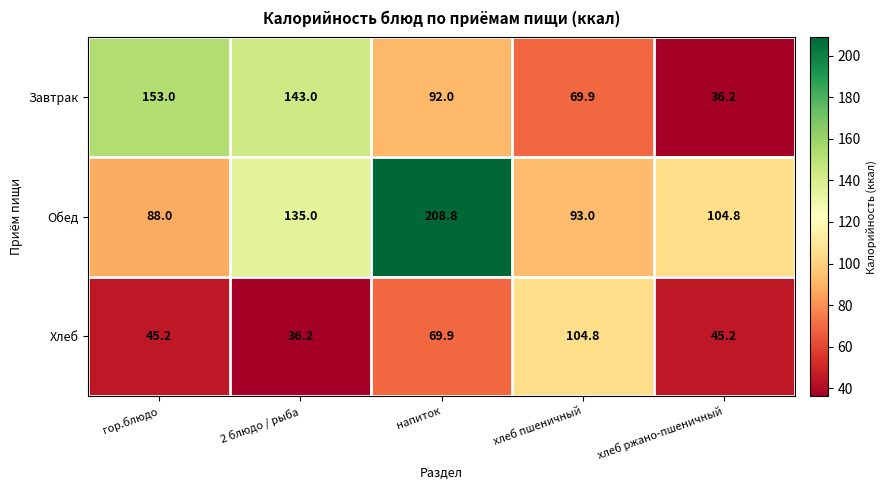

What is the spread (max minus min) of values at хлеб ржано-пшеничный?

68.6